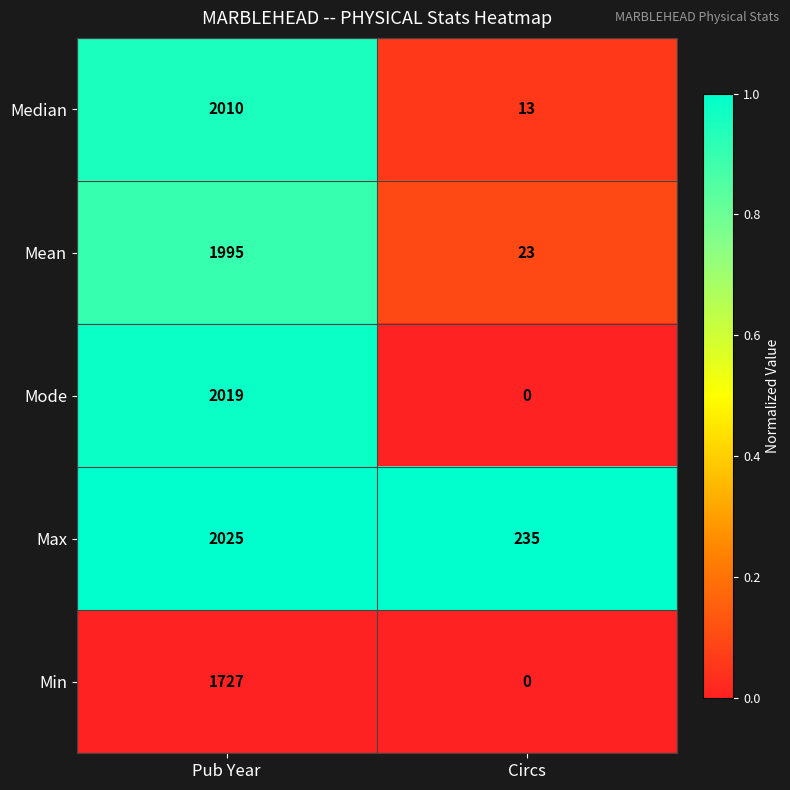

Which series has the largest range (max minus min)?

Mode